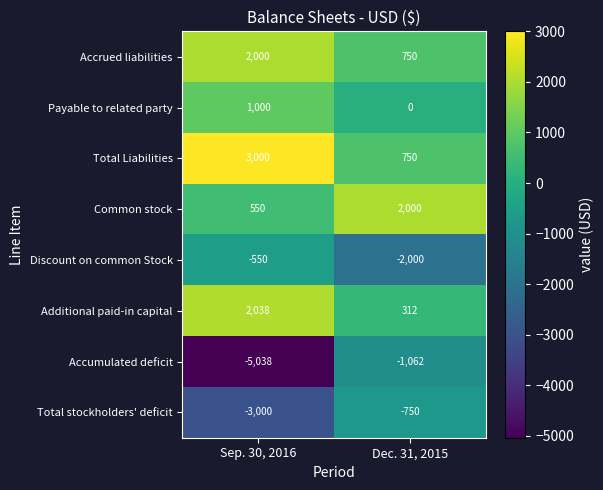

At Sep. 30, 2016, list the series in order from smallest to largest.

Accumulated deficit, Total stockholders' deficit, Discount on common Stock, Common stock, Payable to related party, Accrued liabilities, Additional paid-in capital, Total Liabilities